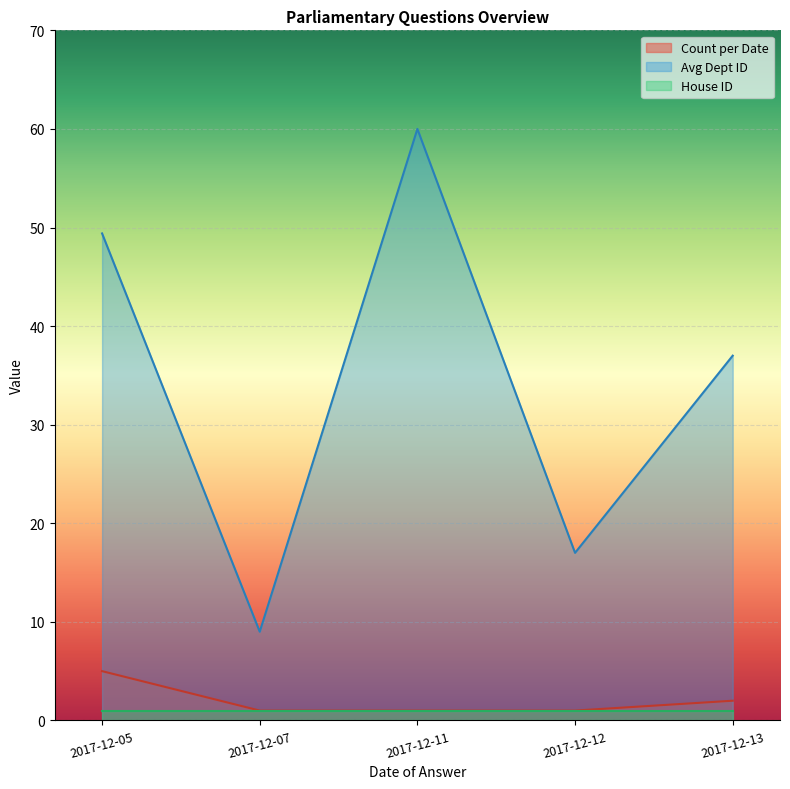

What is the smallest value displayed?

1.0